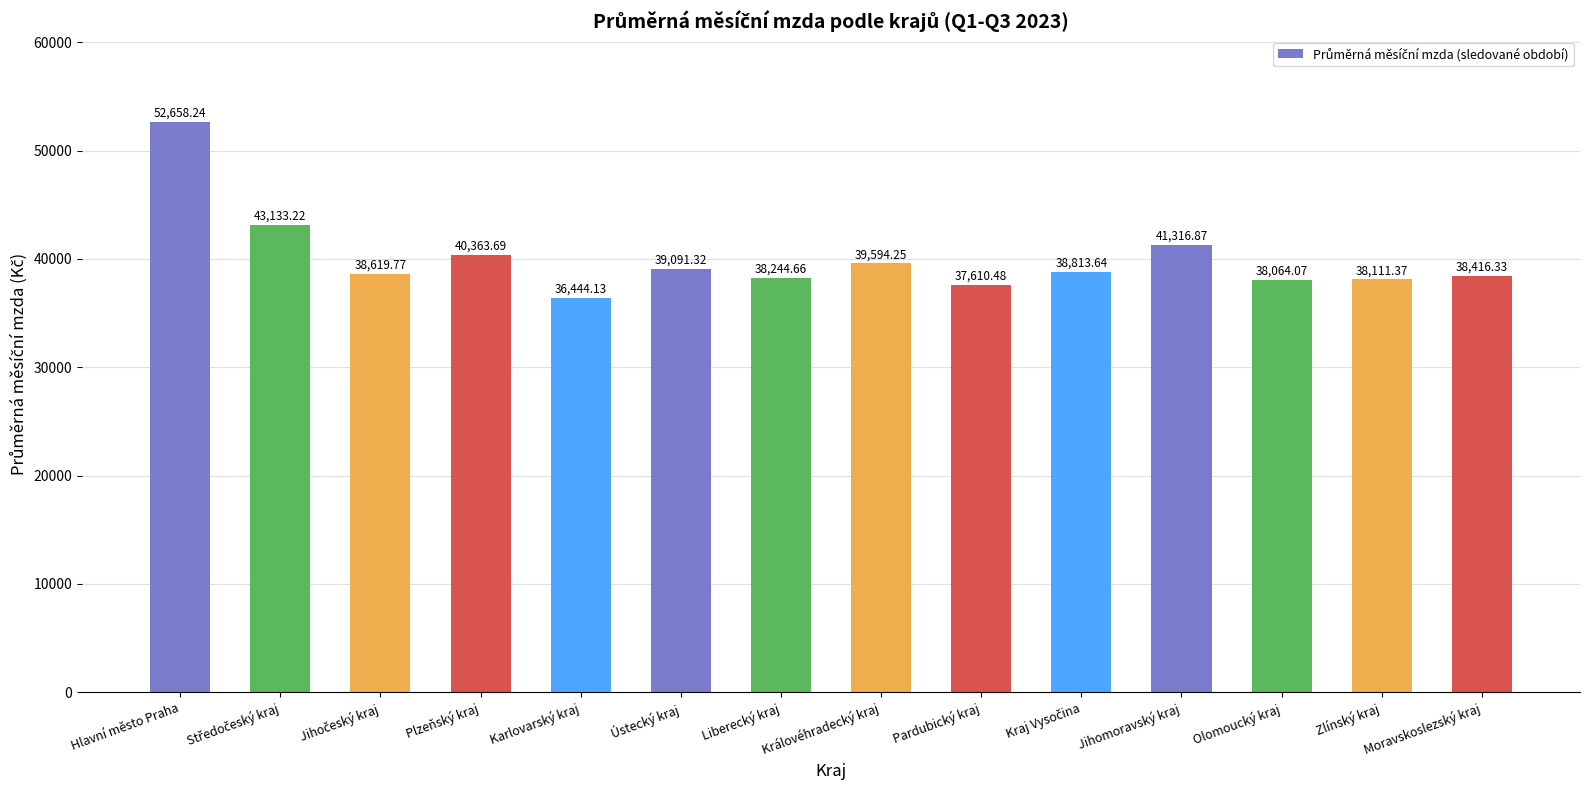

Which has a higher value, Moravskoslezský kraj or Pardubický kraj?

Moravskoslezský kraj